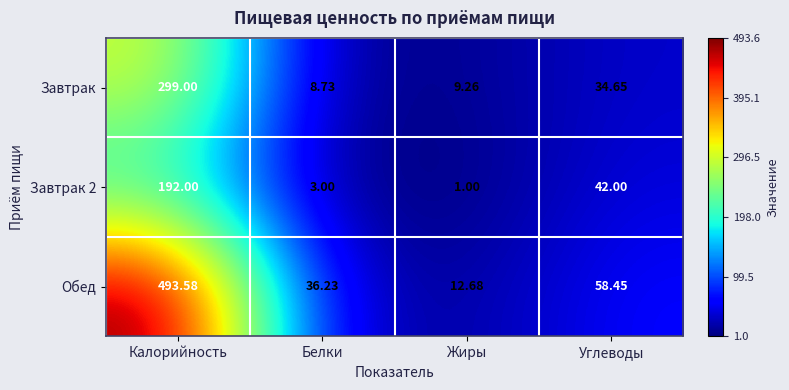

List the series in order of their peak value, lowest first.

Завтрак 2, Завтрак, Обед